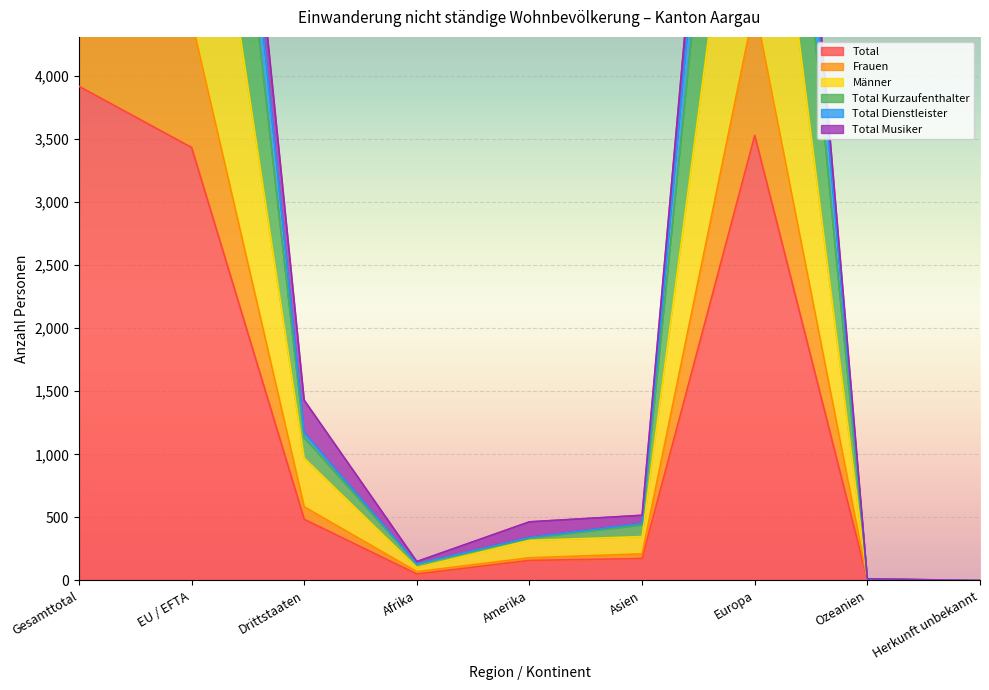

At which category does Total reach its first local valley?

Afrika